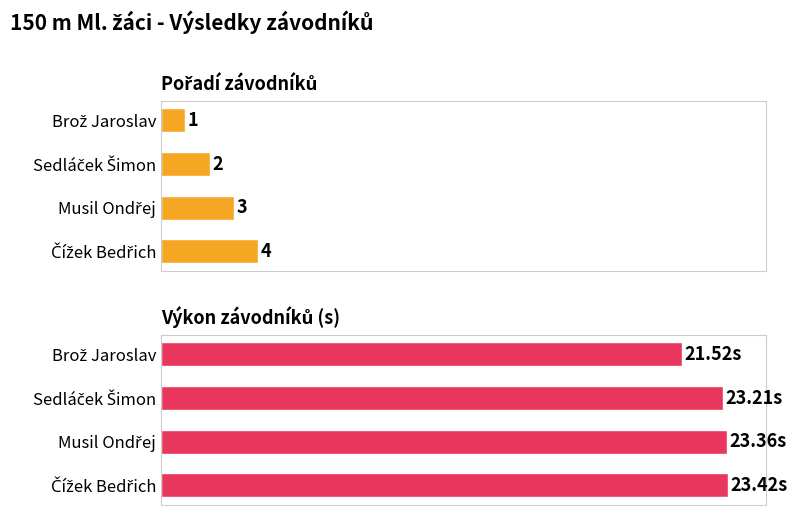

What is the minimum value shown in the chart?

1.0